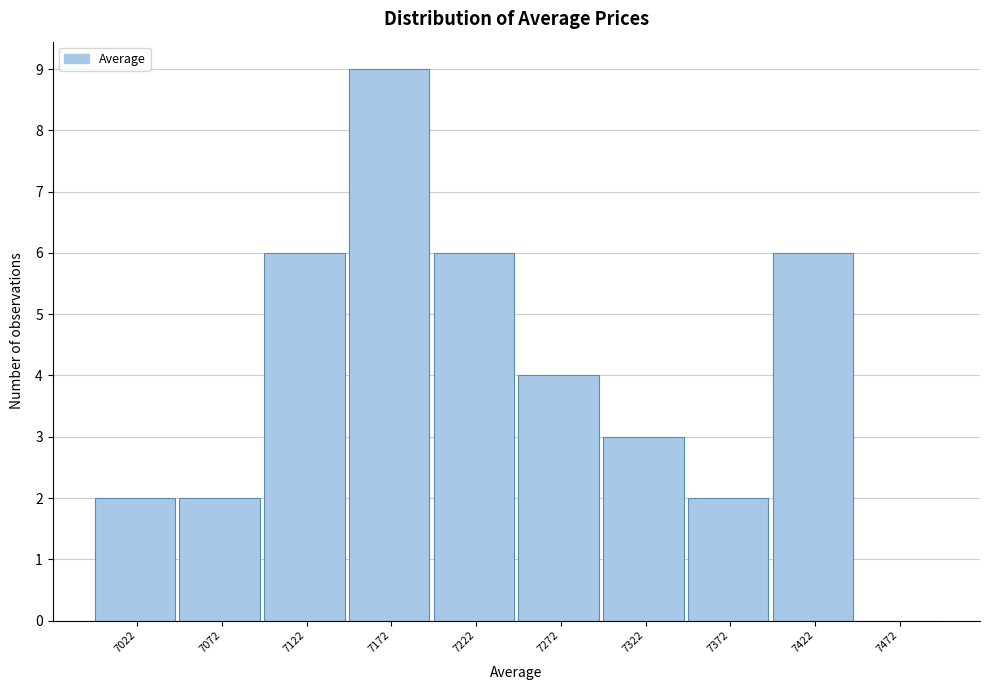

Reading left to right, what are all the values shown in this chart?

7022=2	7072=2	7122=6	7172=9	7222=6	7272=4	7322=3	7372=2	7422=6	7472=0